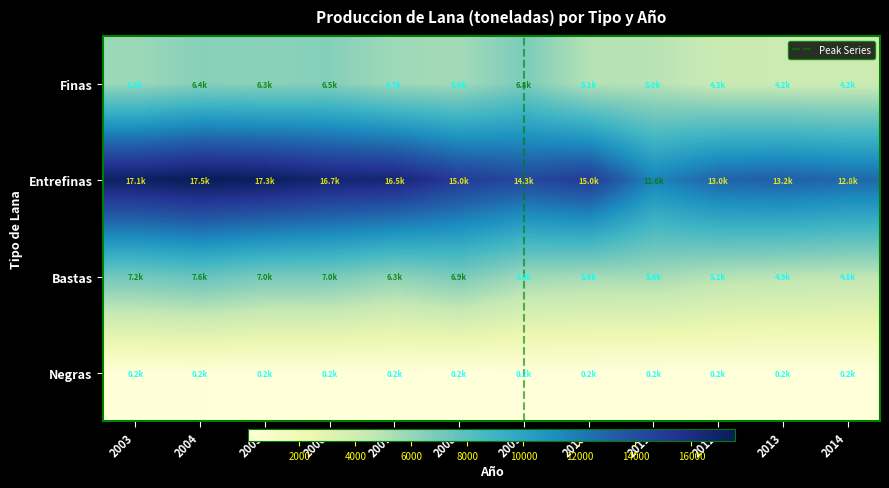

Reading left to right, list all the values displayed in this chart.

Finas: 5806.7	6431.0	6336.1	6506.4	5718.1	5595.6	6794.6	5063.5	4979.3	4341.1	4206.3	4179.2
Entrefinas: 17115.3	17548.8	17347.0	16696.1	16531.5	15037.4	14261.9	14962.0	11575.2	12962.5	13174.1	12784.5
Bastas: 7175.8	7578.2	7008.1	6969.7	6302.8	6907.2	5798.5	5608.0	5608.9	5101.6	4914.4	4791.6
Negras: 242.8	238.7	197.2	215.0	184.1	165.2	193.6	193.0	170.0	178.1	181.8	174.3